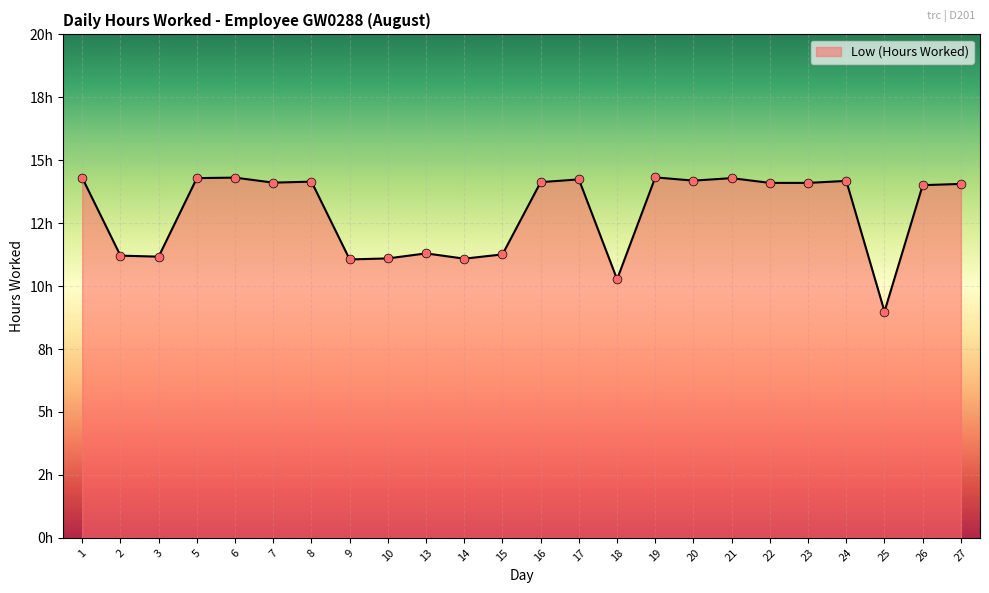

Is this an area chart (filled region under the line)?

Yes